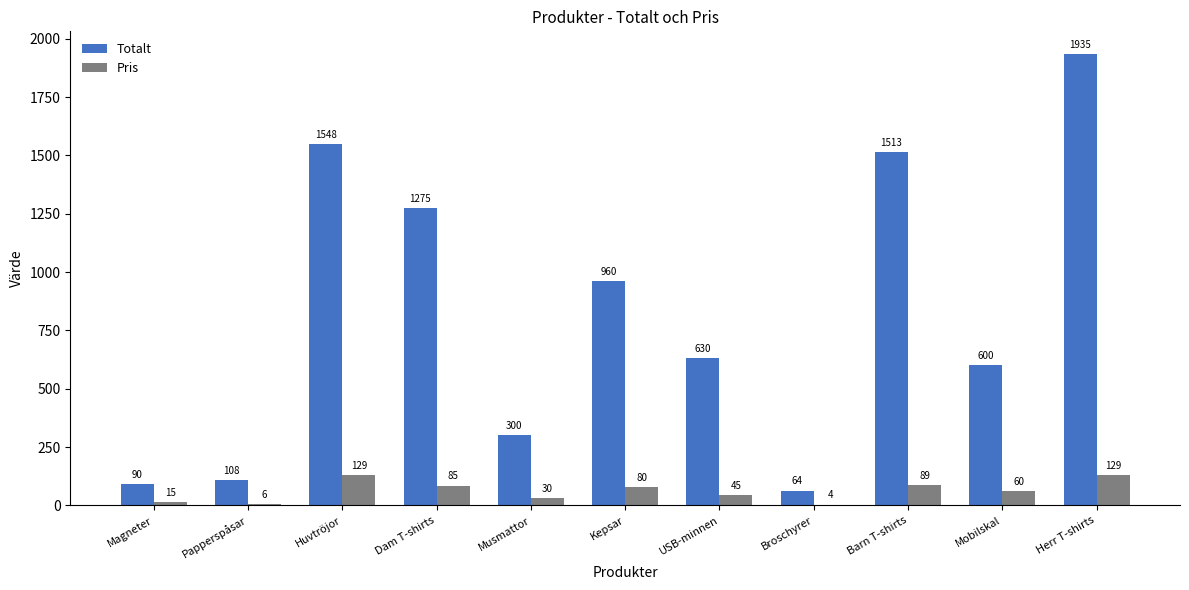

Are the bars horizontal?

No